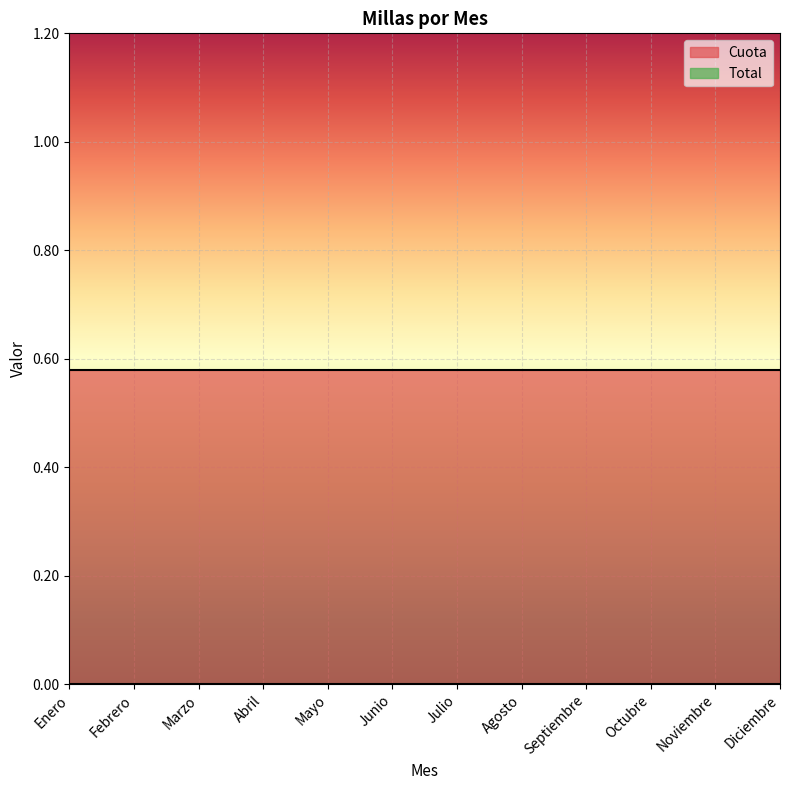

At which category is the sum across all series the highest?

Enero